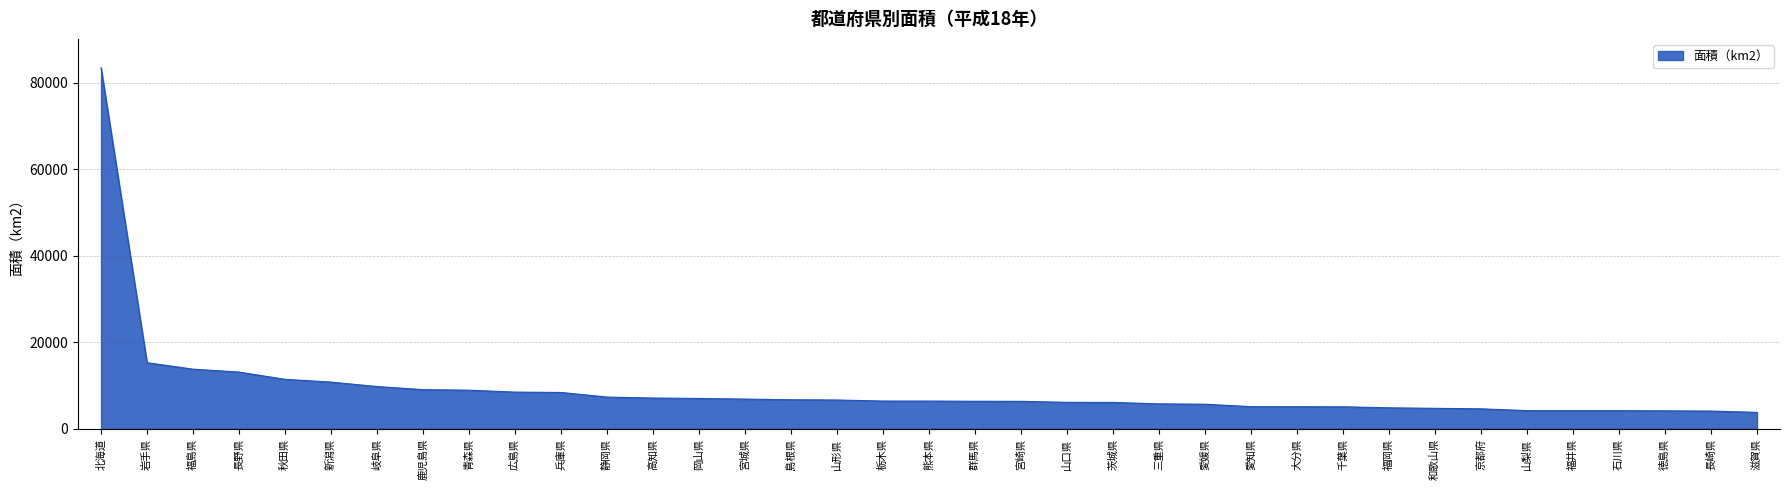

What is the smallest value displayed?

3794.3